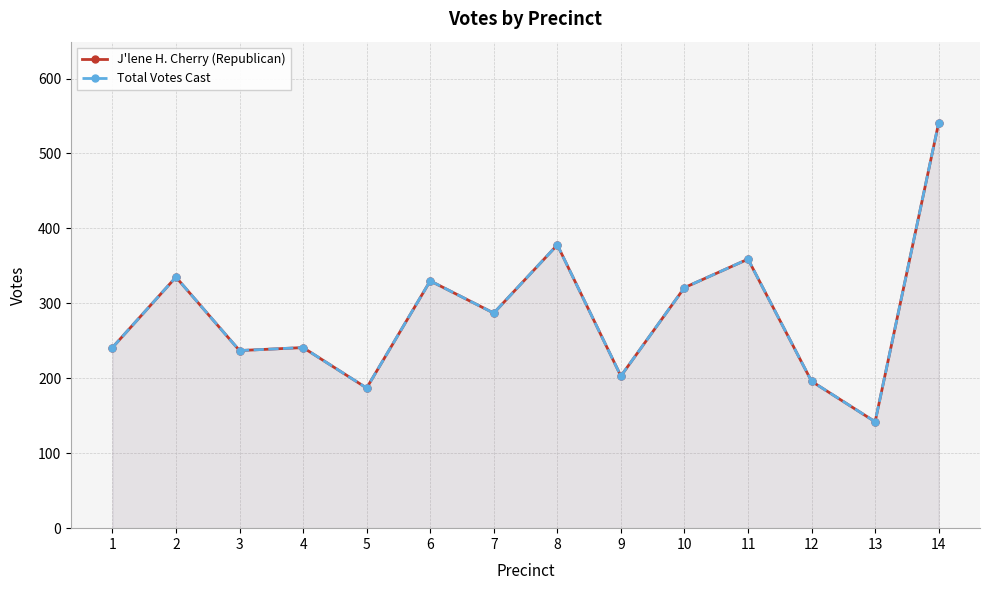

Does the chart display data point markers on the line(s)?

Yes